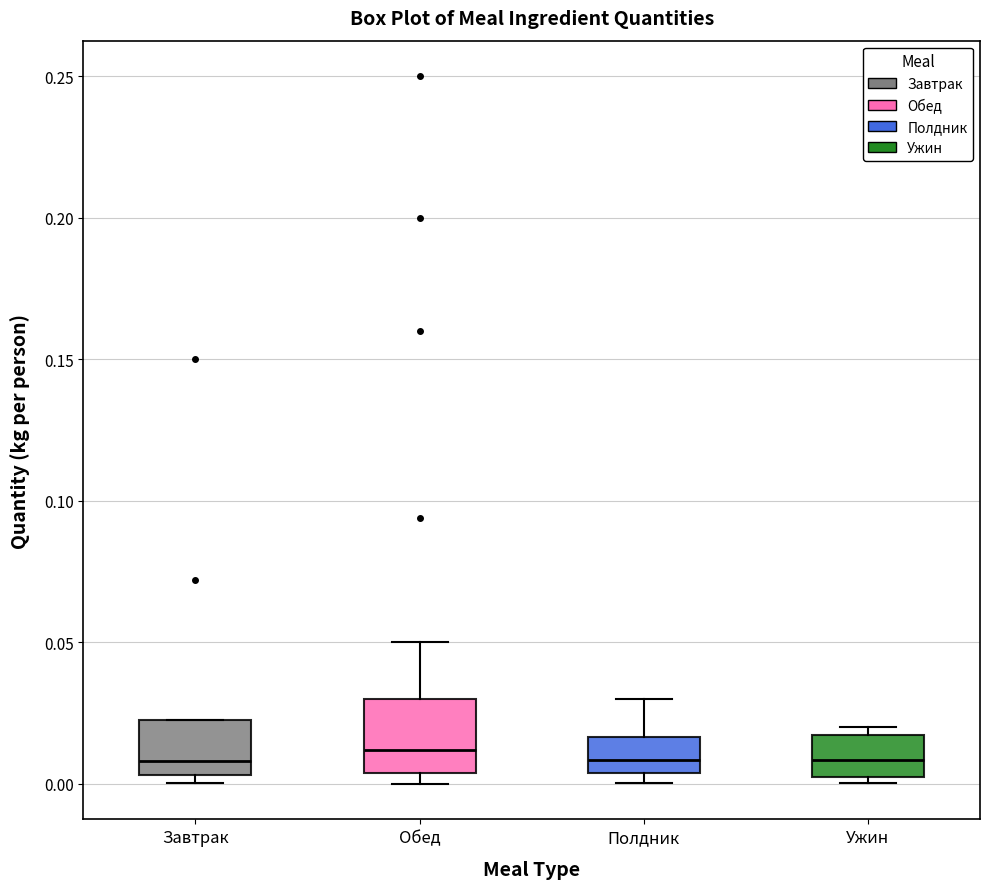

Where does the median line of the box for Ужин sit on the y-axis? The values are not printed on the chart, so give them approximately, as read against the axis.

0.010